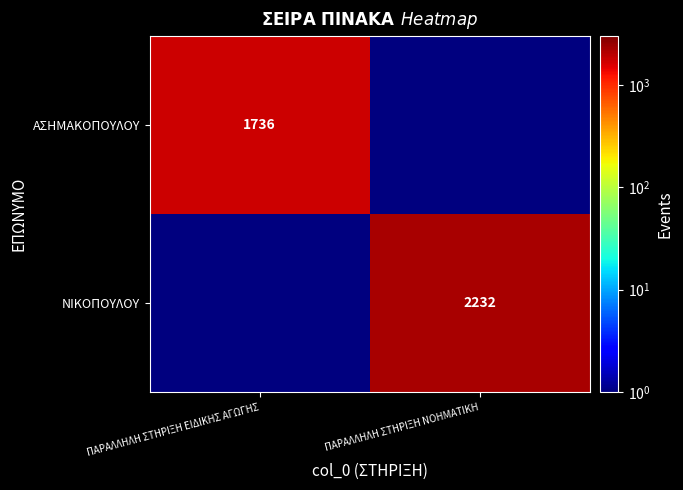

True or false: ΑΣΗΜΑΚΟΠΟΥΛΟΥ has a value of 1736.0 at ΠΑΡΑΛΛΗΛΗ ΣΤΗΡΙΞΗ ΕΙΔΙΚΗΣ ΑΓΩΓΗΣ.

True